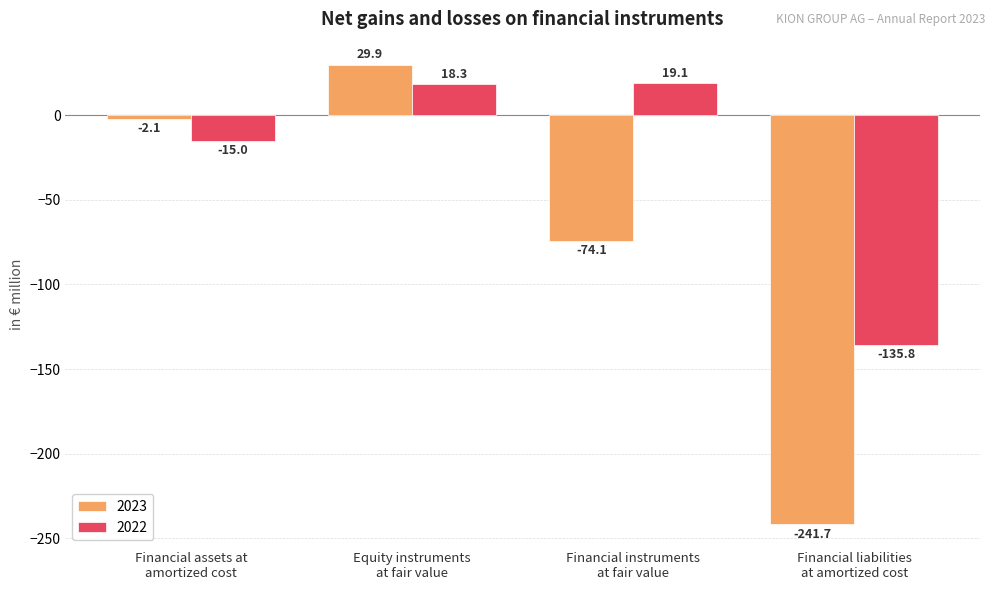

How many bars are there in total?

8